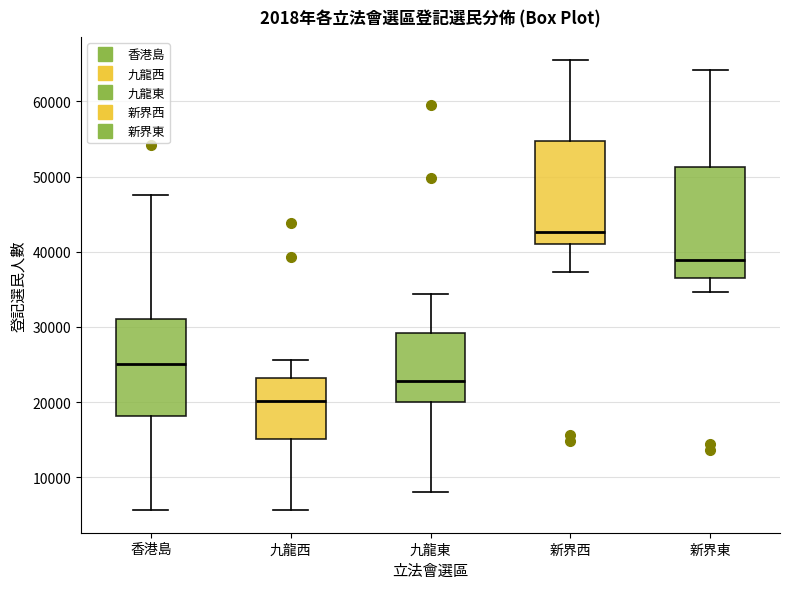

Where is the lower edge of the box for 新界西 on the y-axis? The values are not printed on the chart, so give them approximately, as read against the axis.

41000